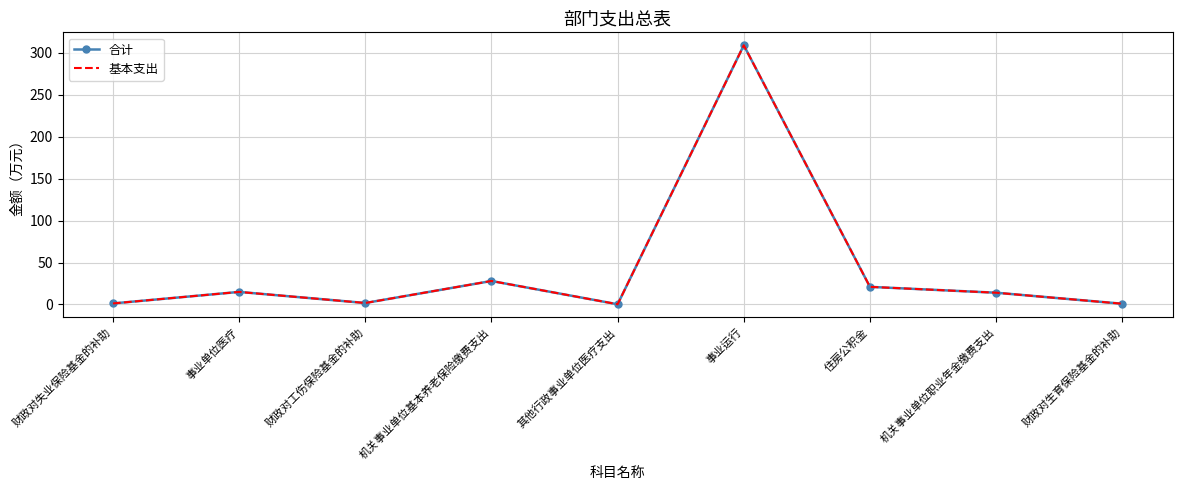

Where is the first local minimum for 合计?

财政对工伤保险基金的补助